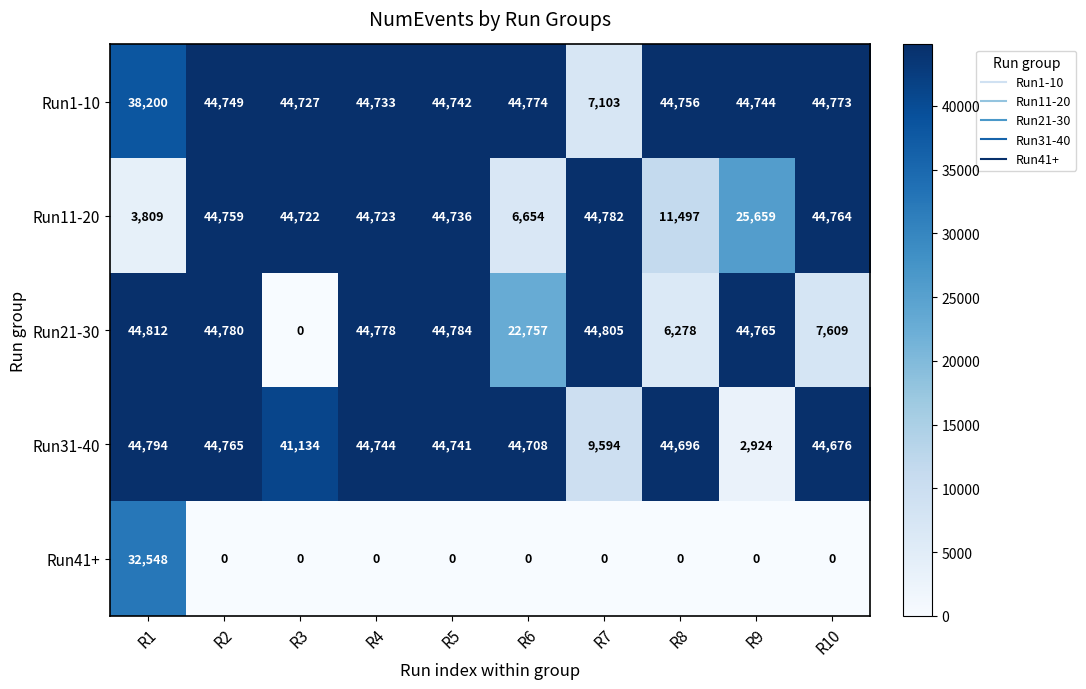

At which label is Run21-30 closest to 22406?

R6